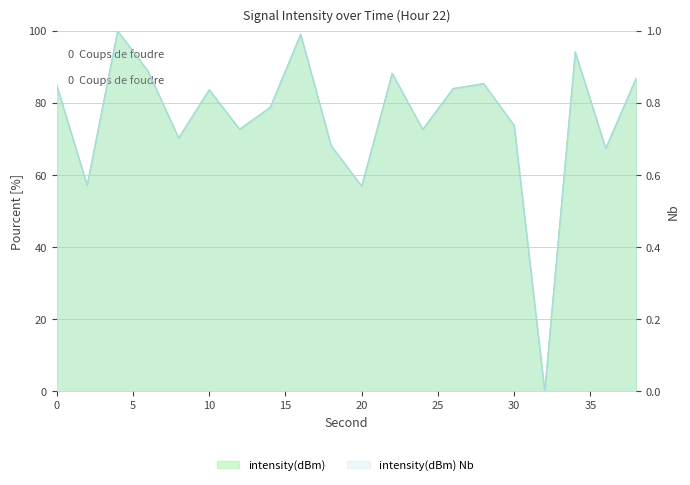

How many data points are less than 83?

10